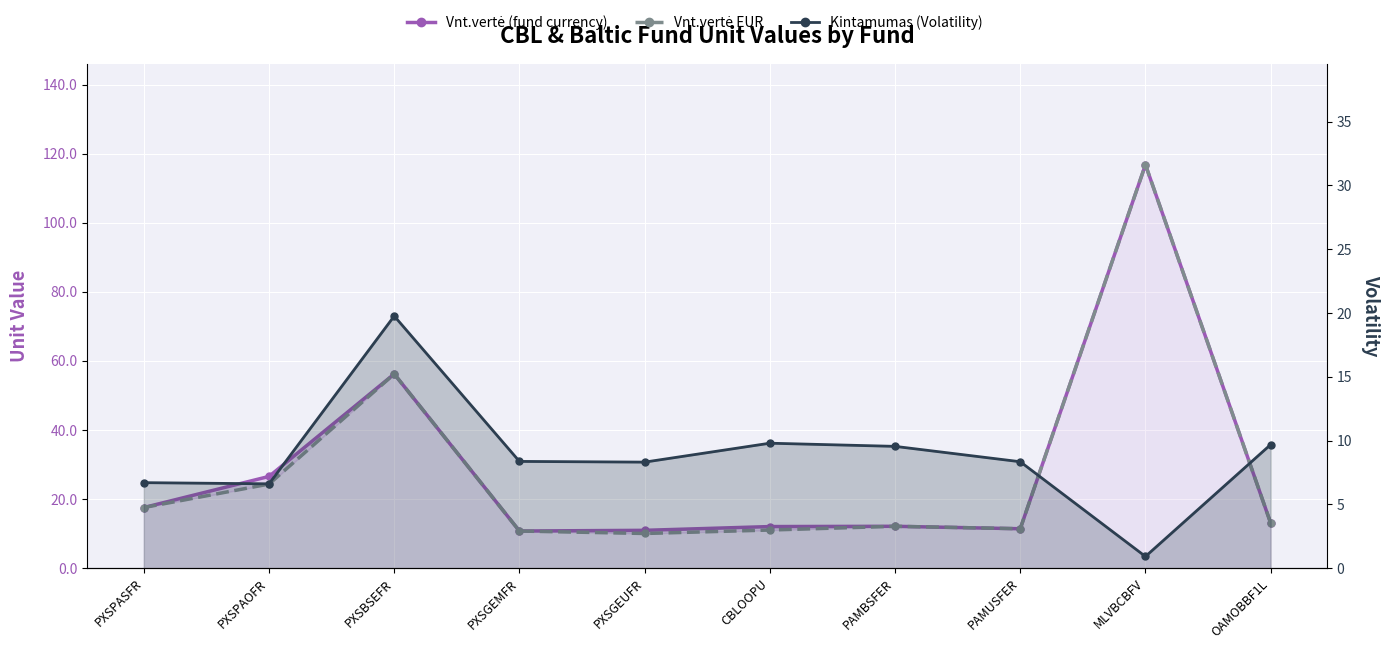

What is the difference between the Vnt.vertė (fund currency) values at PAMBSFER and OAMOBBF1L?

0.9